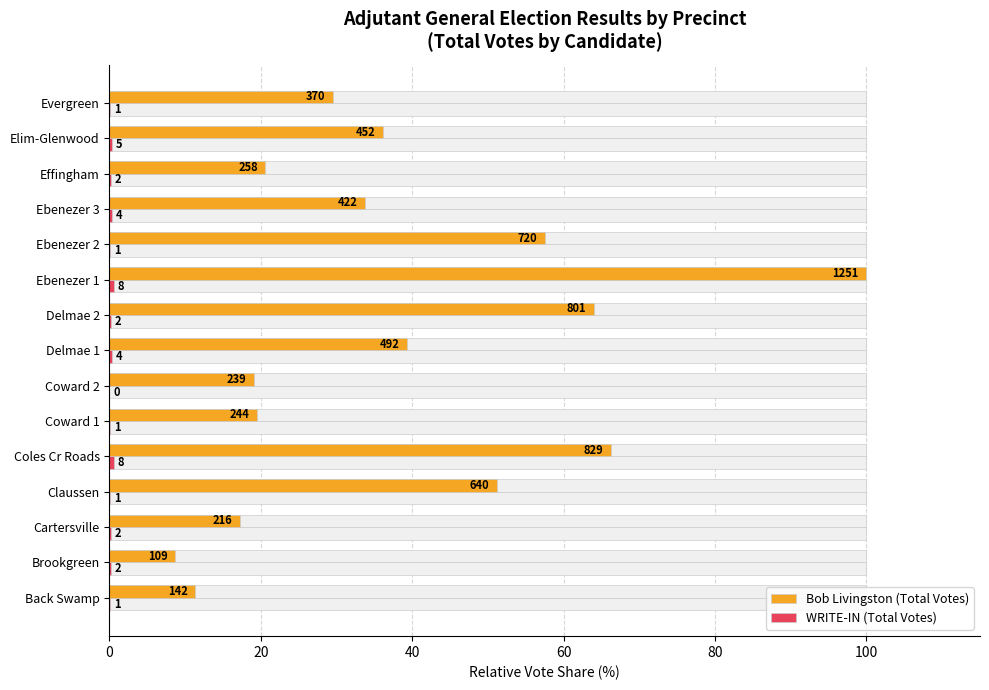

How many data points in Bob Livingston (Total Votes) are above 33?

8